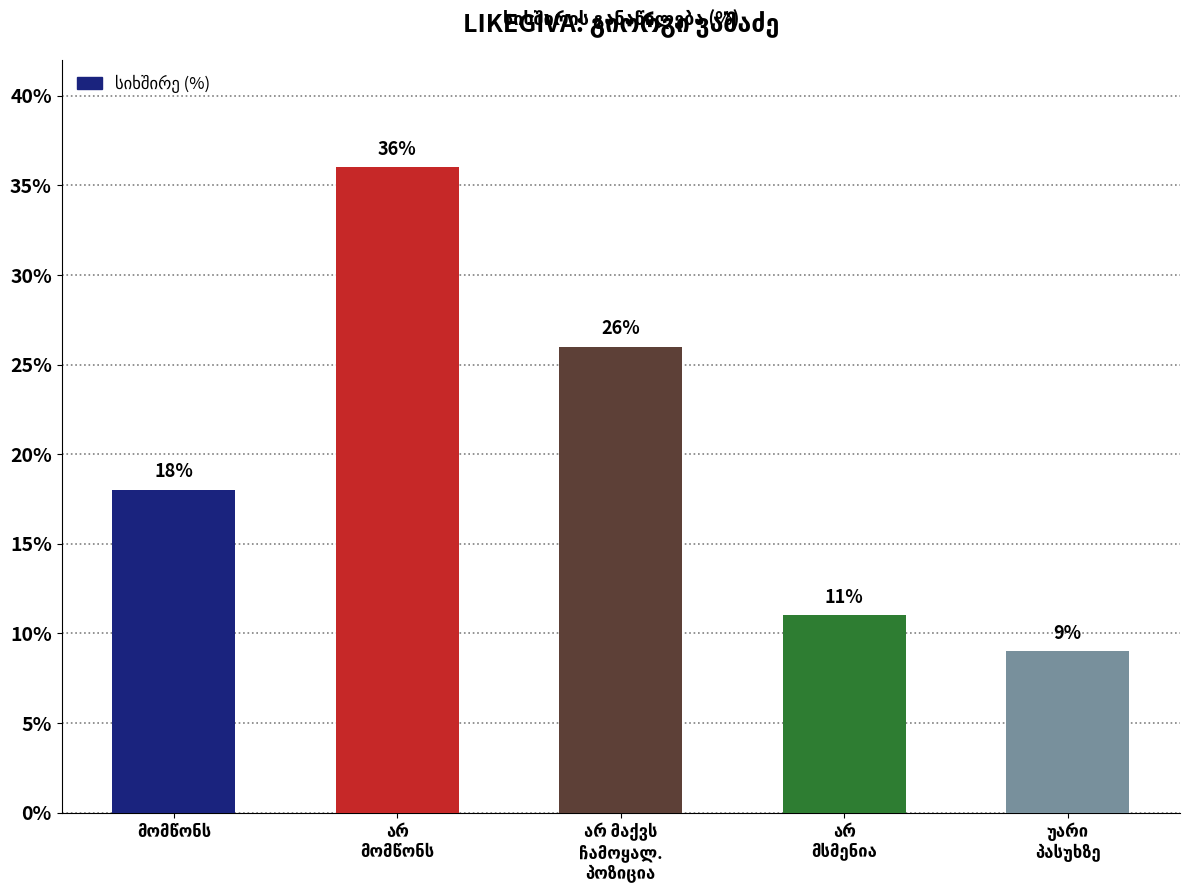

What is the average value?

20